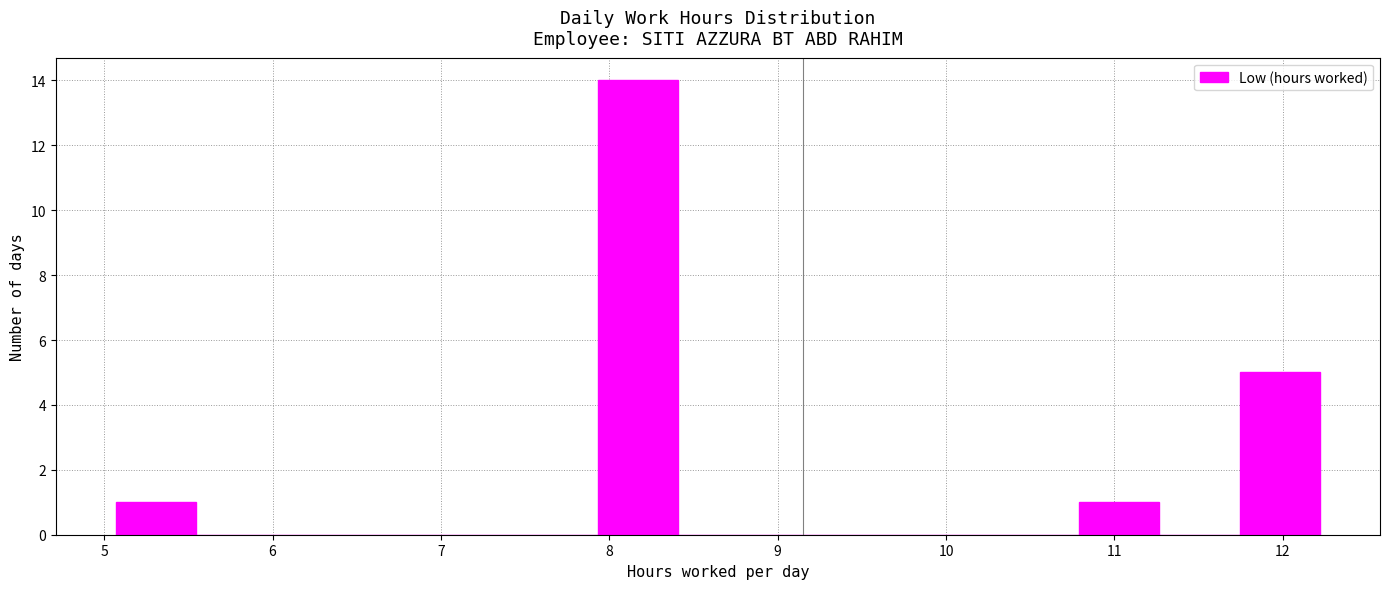

Reading left to right, transcribe this chart: for each bar, give the range it covers on the x-axis and its height. Neither the bar edges nor the heights are printed on the chart, so give them approximately, as read against the axes.

5.1 to 5.5: 1
5.5 to 6.0: 0
6.0 to 6.5: 0
6.5 to 7.0: 0
7.0 to 7.5: 0
7.5 to 7.9: 0
7.9 to 8.4: 14
8.4 to 8.9: 0
8.9 to 9.4: 0
9.4 to 9.8: 0
9.8 to 10.3: 0
10.3 to 10.8: 0
10.8 to 11.3: 1
11.3 to 11.7: 0
11.7 to 12.2: 5